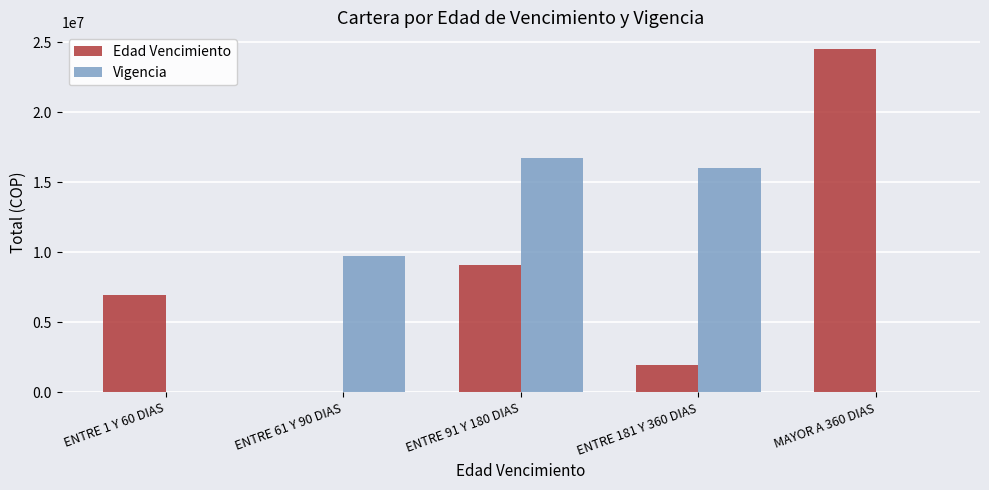

Reading right to left, list all the values displayed in this chart.

Edad Vencimiento: 24469135	1980418	9083677	0	6959528
Vigencia: 0	16043205	16736165	9713388	0